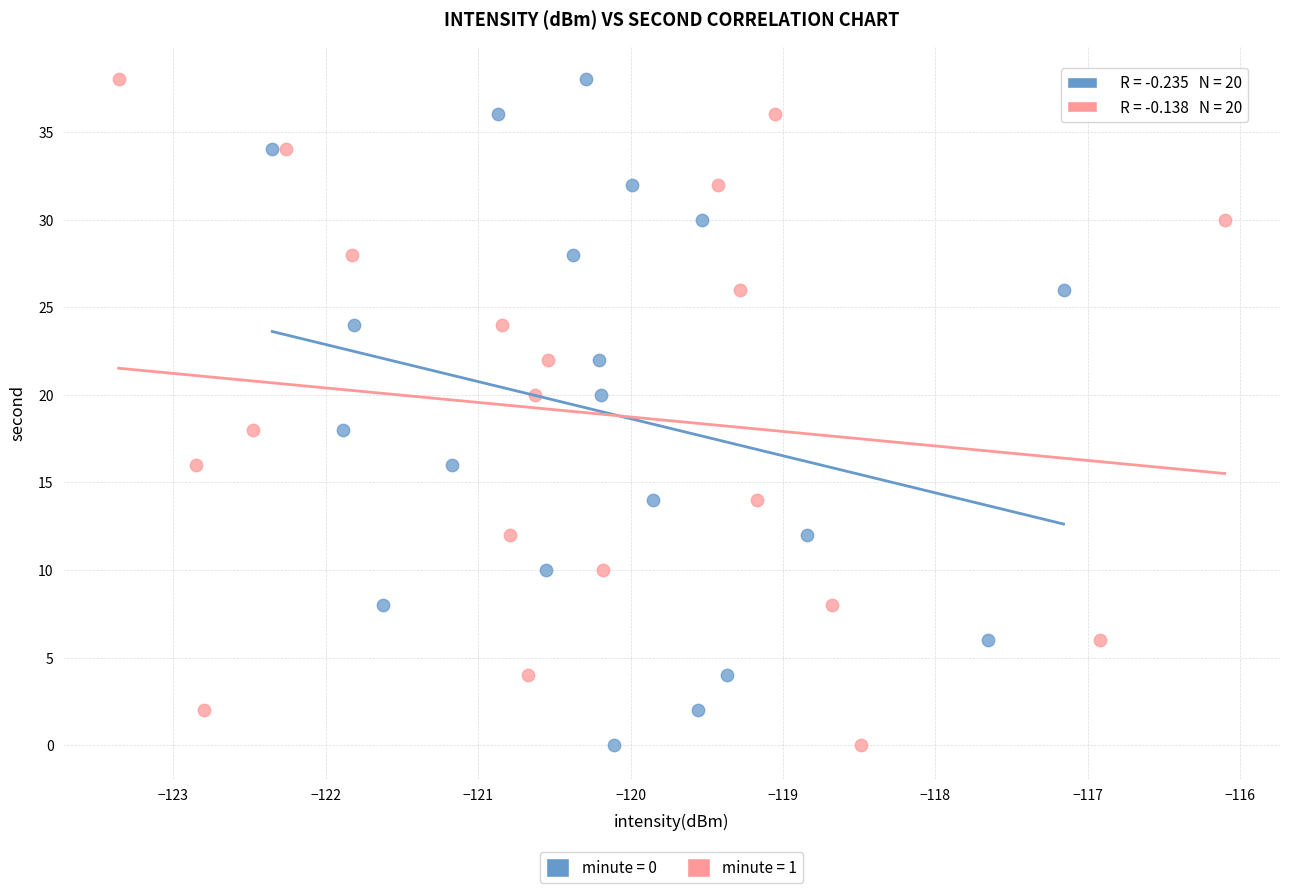

What are all the series names shown in the legend?

minute = 0, minute = 1